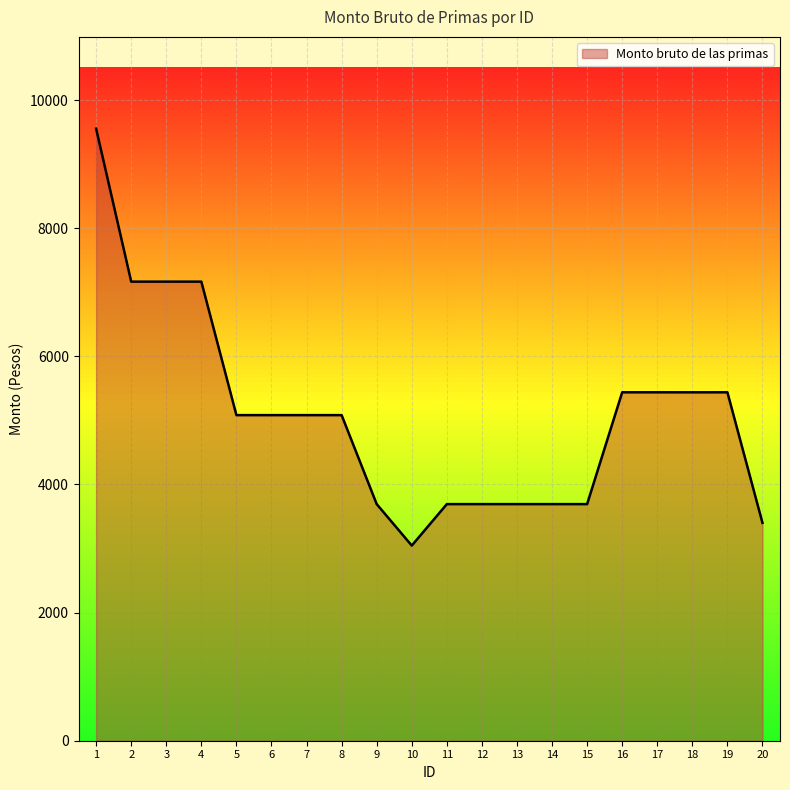

What is the approximate value at 13?

3693.2